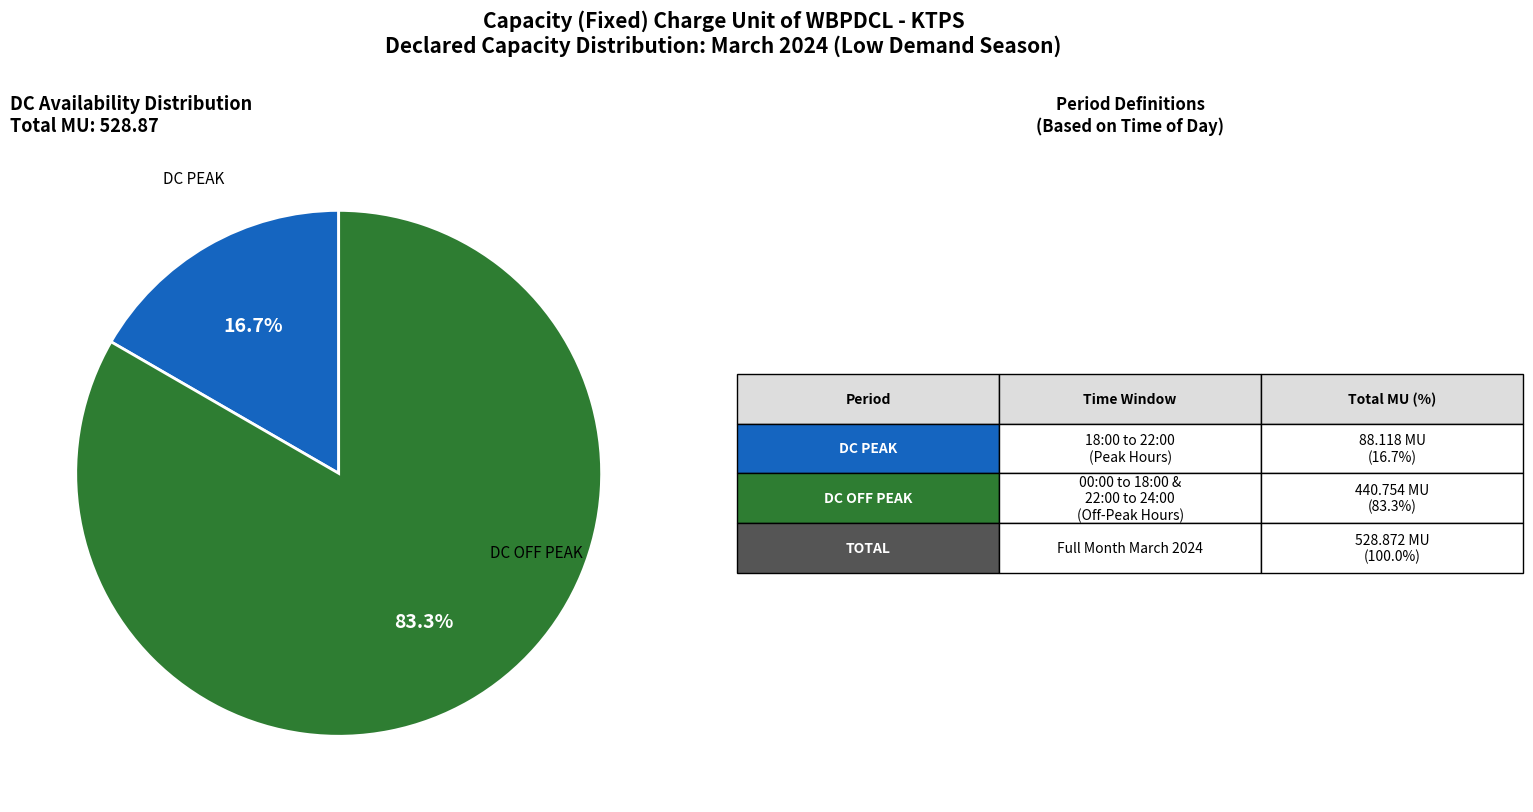

Does any single category account for the majority?

Yes